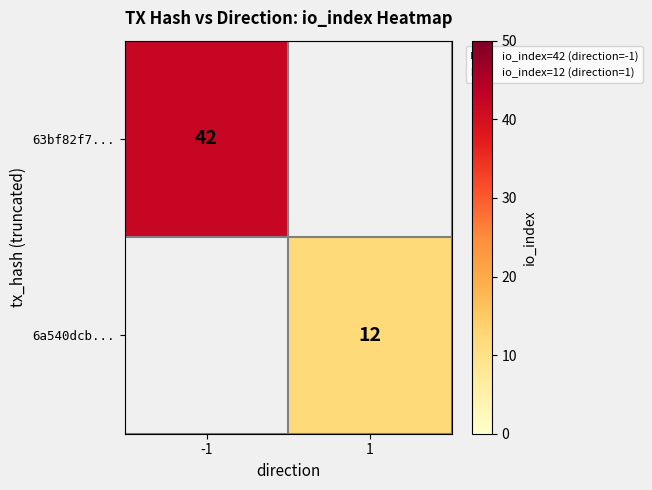

At how many categories does at least one series exceed 21?

1